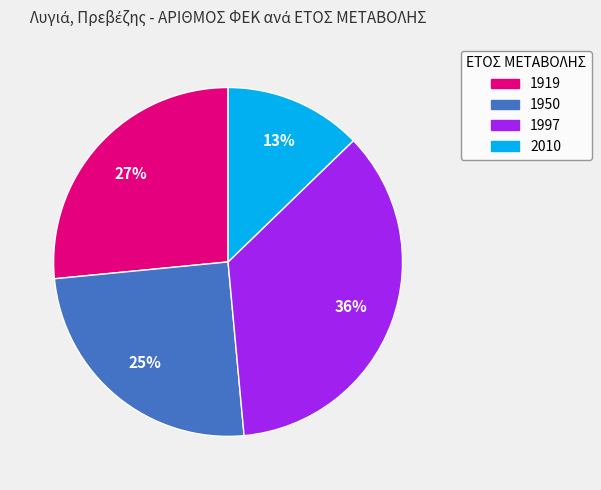

How many slices are in this pie chart?

4